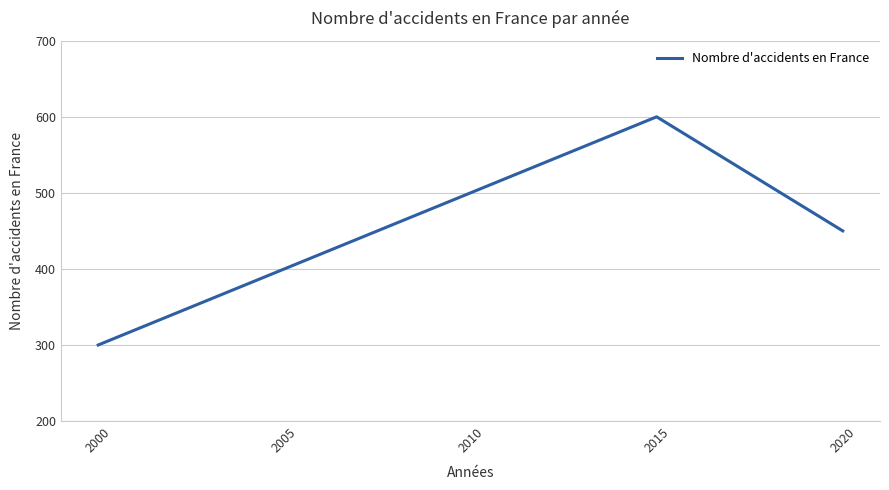

List the labels in order of value, largest first.

2015, 2010, 2020, 2005, 2000